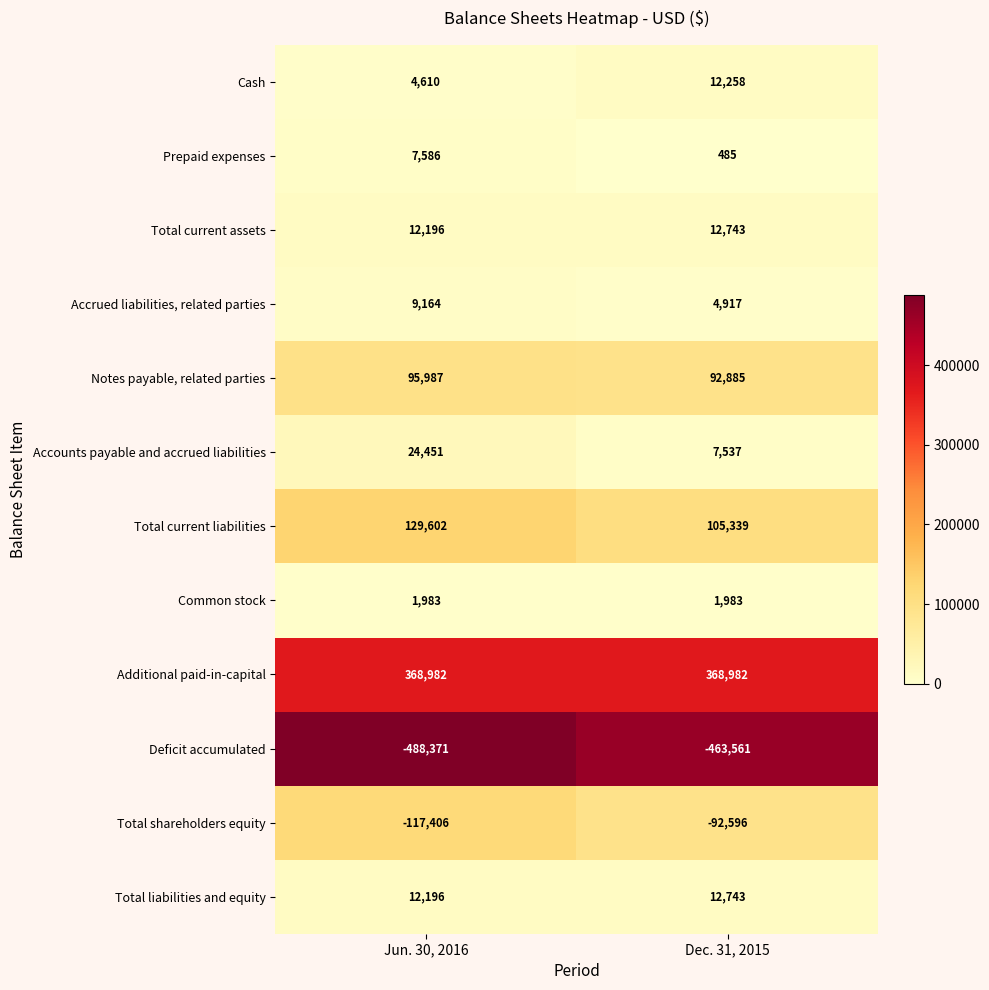

Rank the categories by Accounts payable and accrued liabilities value from highest to lowest.

Jun. 30, 2016, Dec. 31, 2015